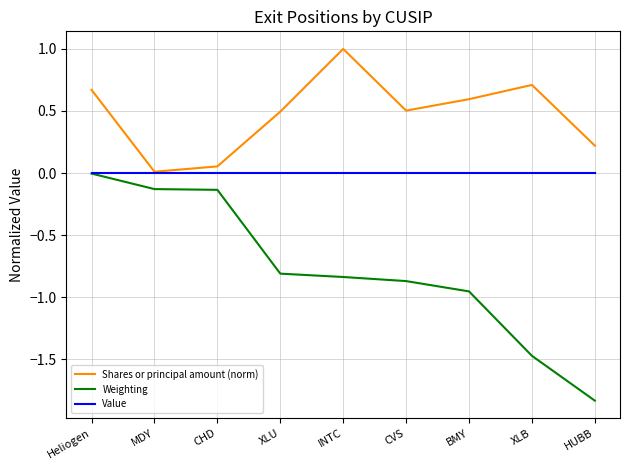

Which series has the largest total across all categories?

Shares or principal amount (norm)